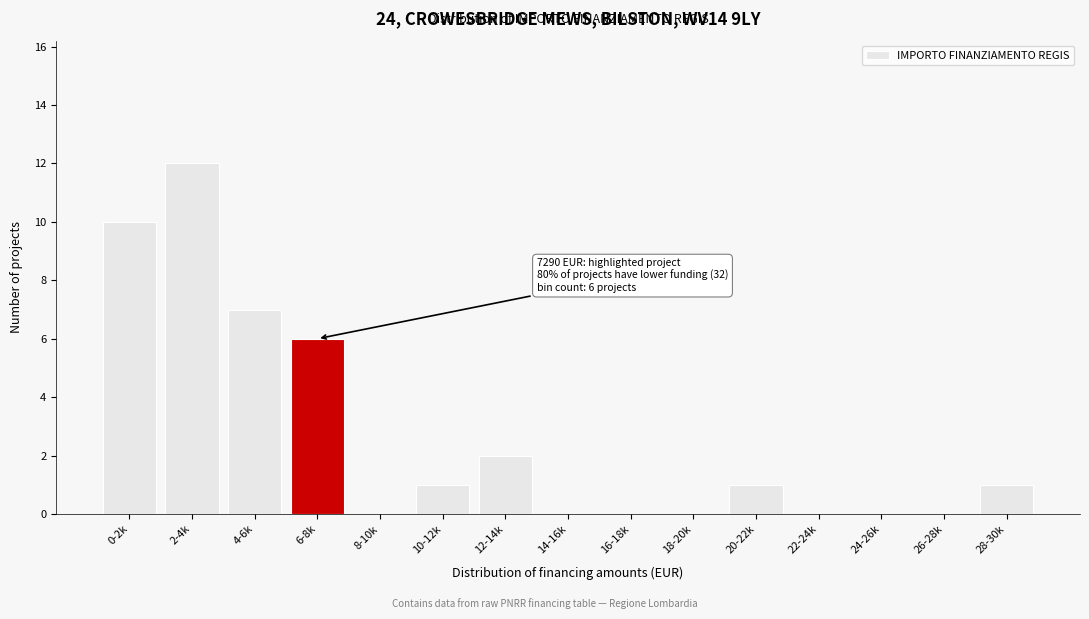

Reading left to right, extract all data points from this chart.

0-2k=10	2-4k=12	4-6k=7	6-8k=6	8-10k=0	10-12k=1	12-14k=2	14-16k=0	16-18k=0	18-20k=0	20-22k=1	22-24k=0	24-26k=0	26-28k=0	28-30k=1